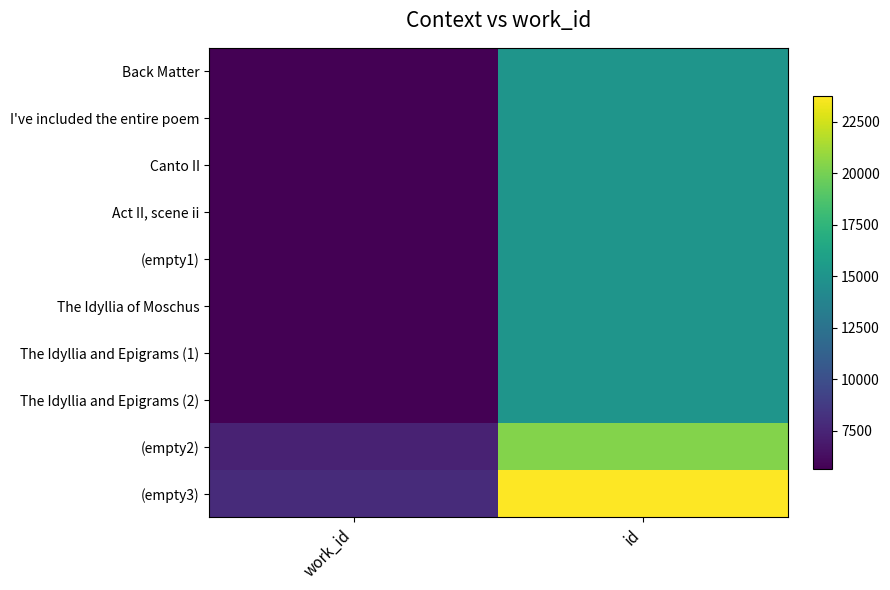

Which series has the largest total across all categories?

(empty3)